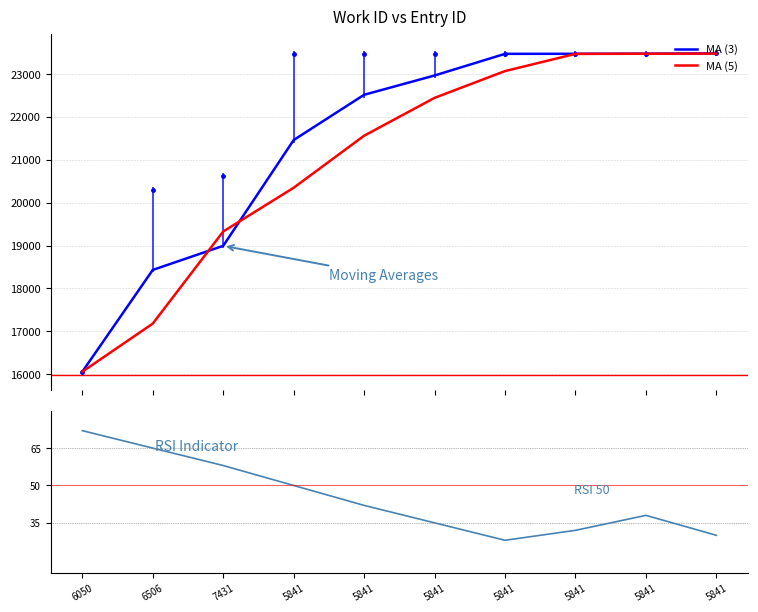

Reading left to right, transcribe all the data shown in this chart.

MA (3): 6050=16056	6506=18431	7431=18993	5841=21461	5841=22517	5841=22967	5841=23472	5841=23473	5841=23476	5841=23482
MA (5): 6050=16056	6506=17179	7431=19327	5841=20348	5841=21562	5841=22445	5841=23070	5841=23471	5841=23474	5841=23478
RSI Indicator: 6050=72	6506=65	7431=58	5841=50	5841=42	5841=35	5841=28	5841=32	5841=38	5841=30